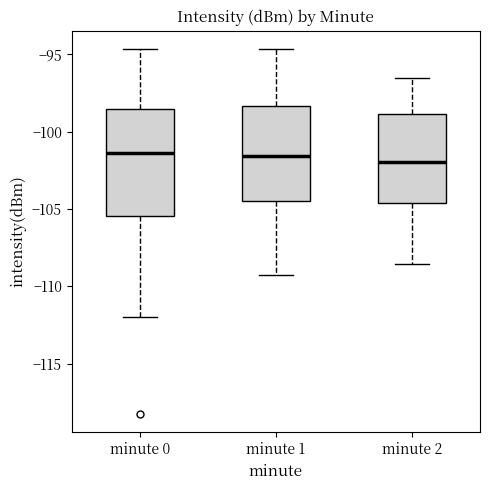

Where is the upper edge of the box for minute 2 on the y-axis? The values are not printed on the chart, so give them approximately, as read against the axis.

-99.0